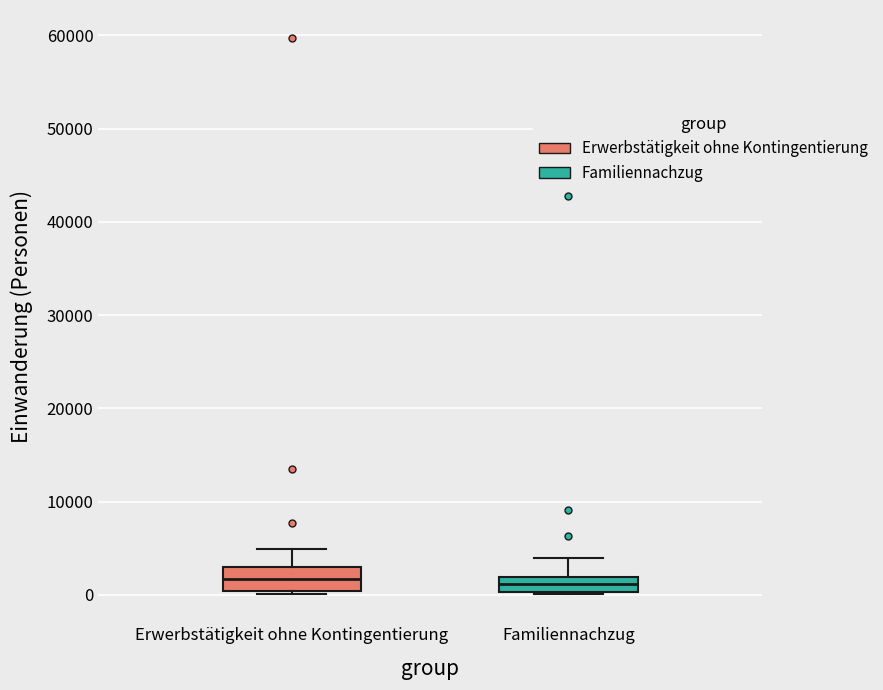

Reading left to right, read every box against the y-axis: the position of its median line, the range the box covers, and the ends of its whiskers. The values are not printed on the chart, so give them approximately, as read against the axis.

Erwerbstätigkeit ohne Kontingentierung: median 2000, box 0 to 3000, whiskers 0 (just below the box's lower edge) to 5000
Familiennachzug: median 1000, box 0 to 2000, whiskers 0 to 4000